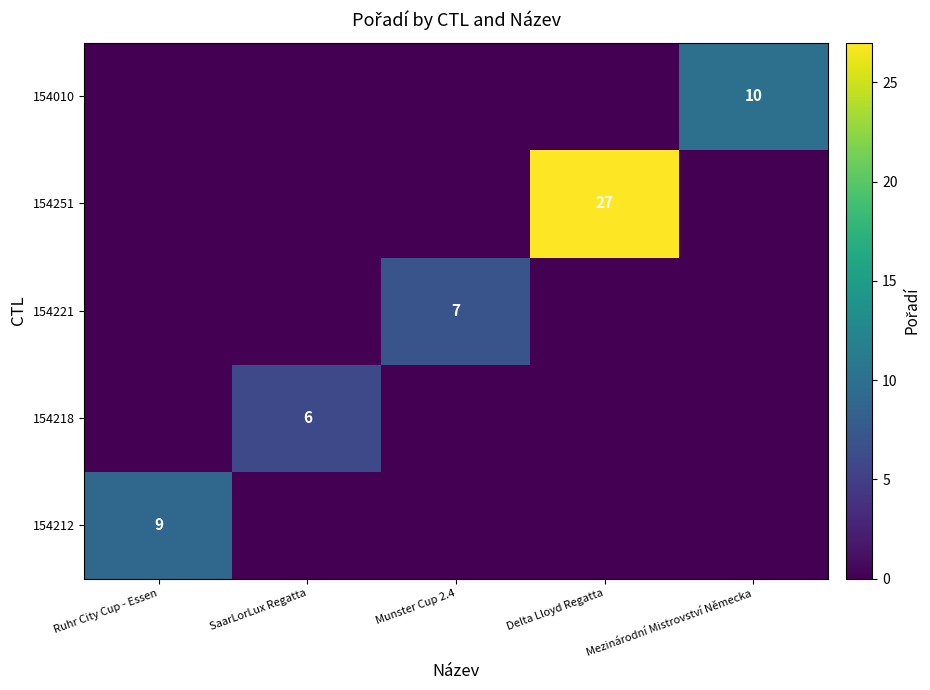

The value of 154221 at Munster Cup 2.4 is 7. True or false?

True